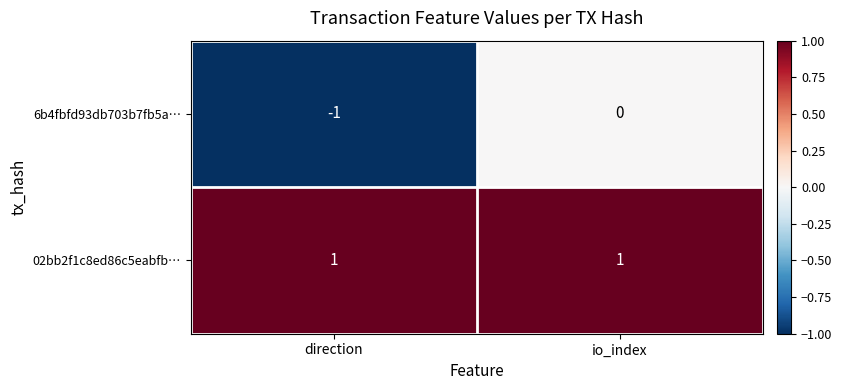

At which category is the sum across all series the highest?

io_index